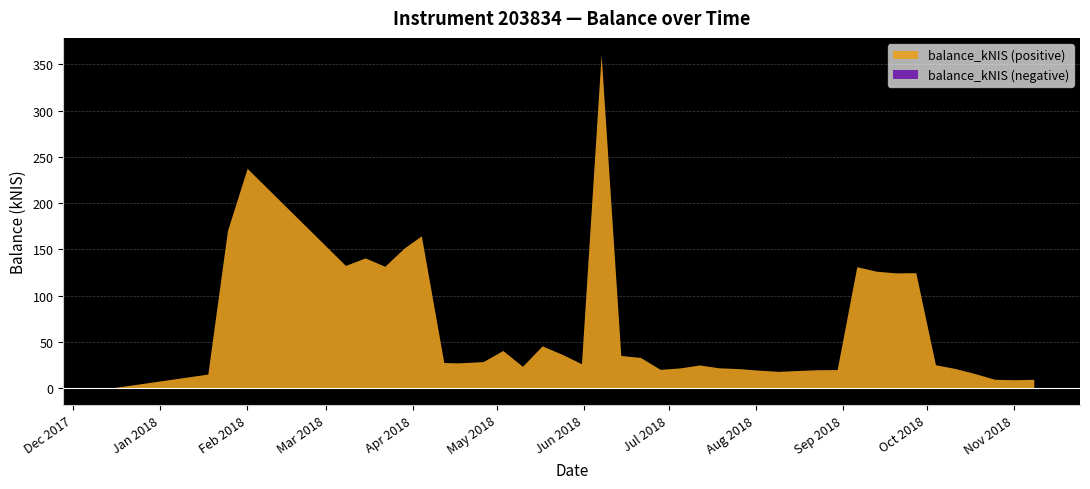

Is it true that the value at 21 is 21.9?

True